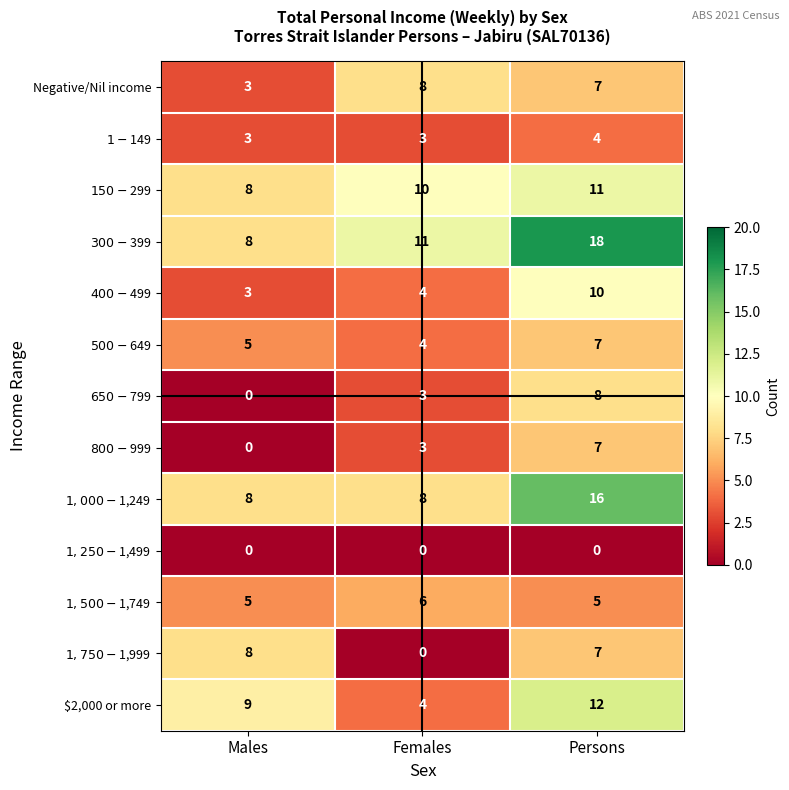

The Negative/Nil income series shows 12 at Persons. True or false?

False